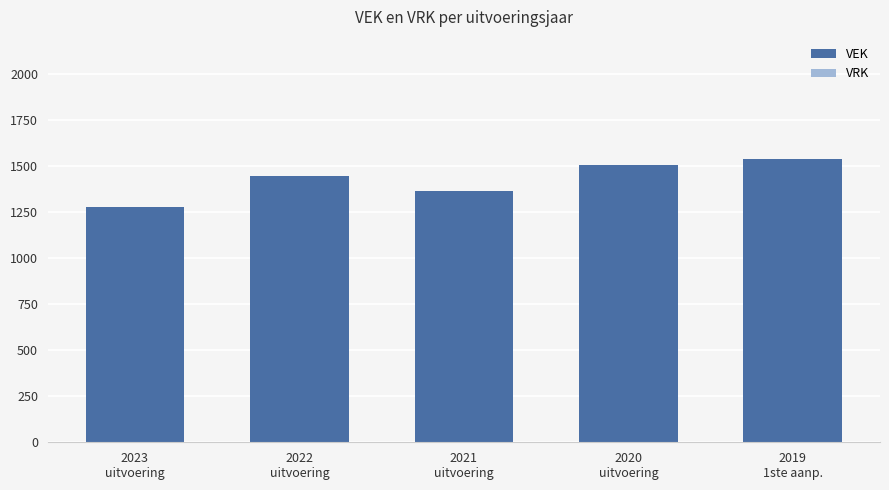

Does the chart contain stacked bars?

No